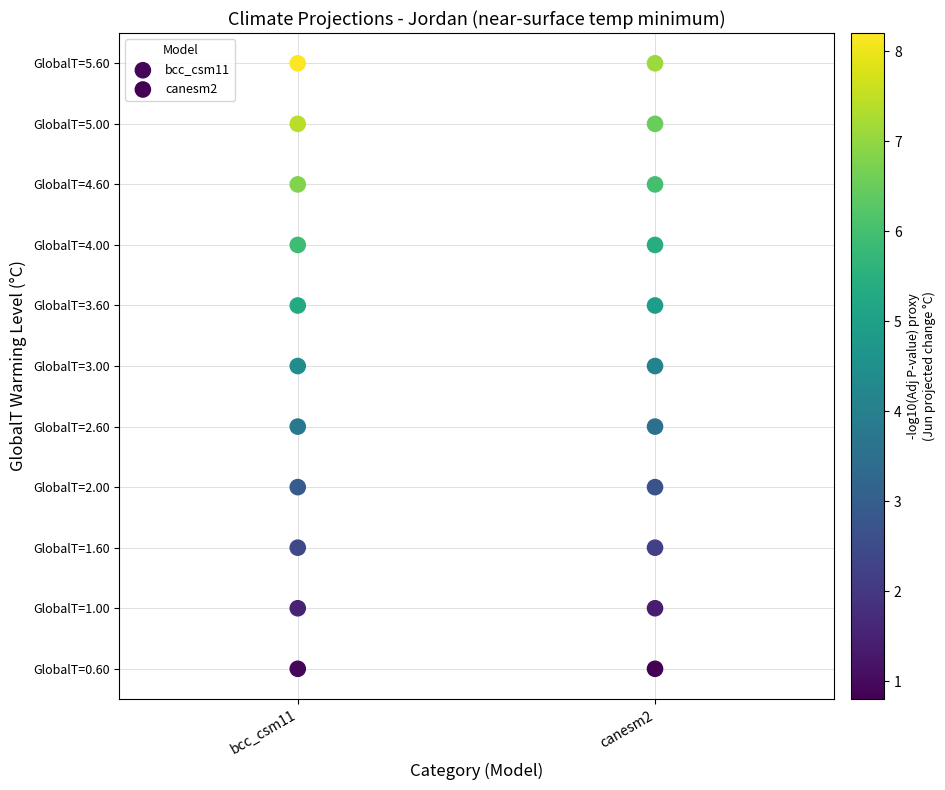

What are all the series names shown in the legend?

bcc_csm11, canesm2